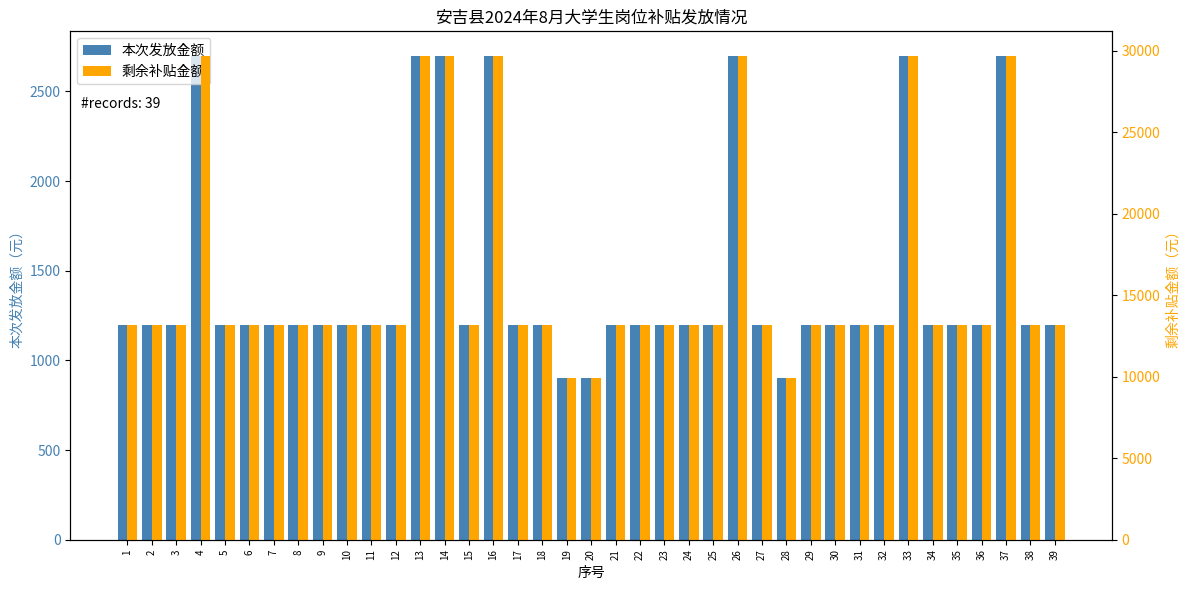

What is the average value of the 剩余补贴金额 series?

15908